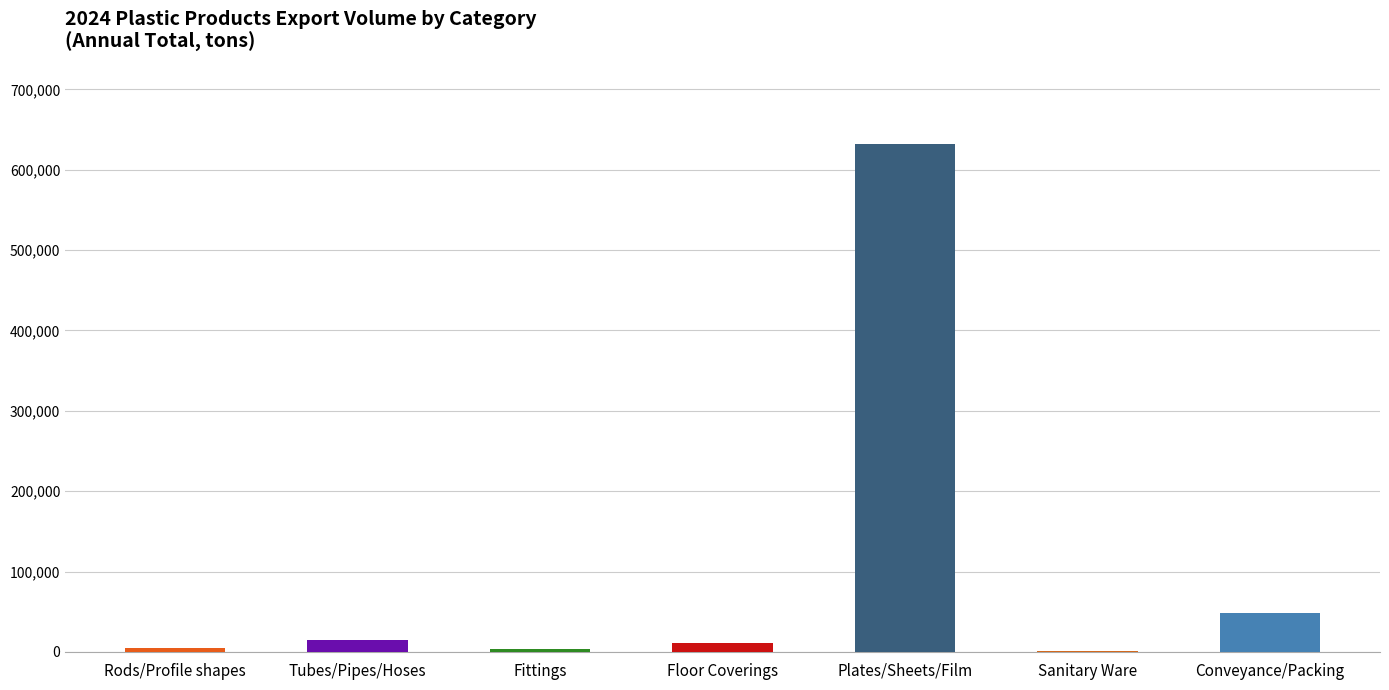

Are the bars horizontal?

No